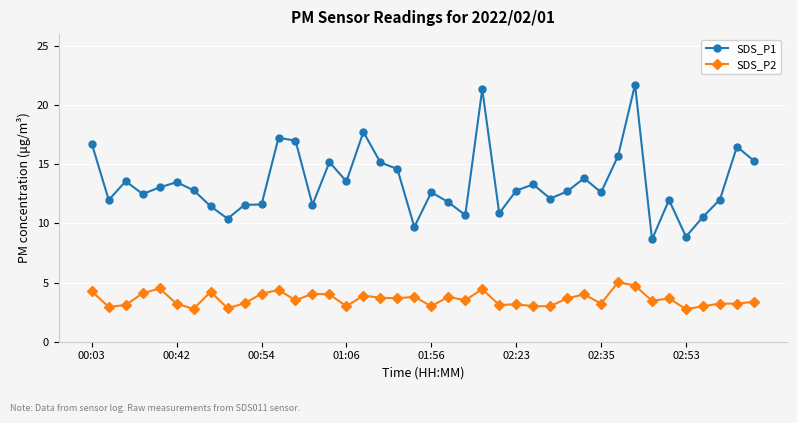

Which series has the largest total across all categories?

SDS_P1